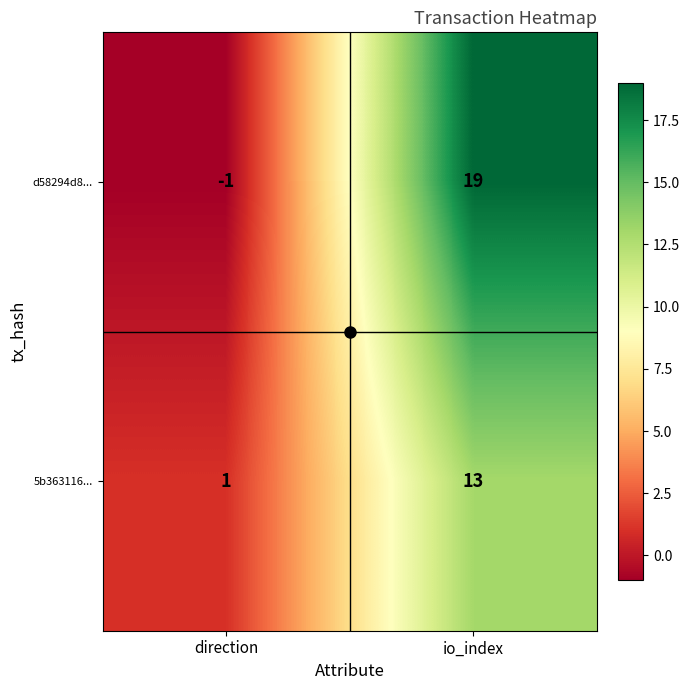

Which category has the lowest value in the 5b363116... series?

direction